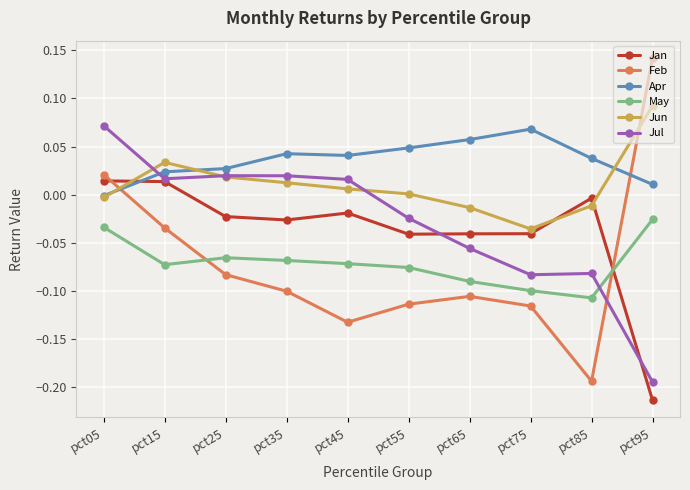

At which category does the chart reach its minimum across all series?

pct95